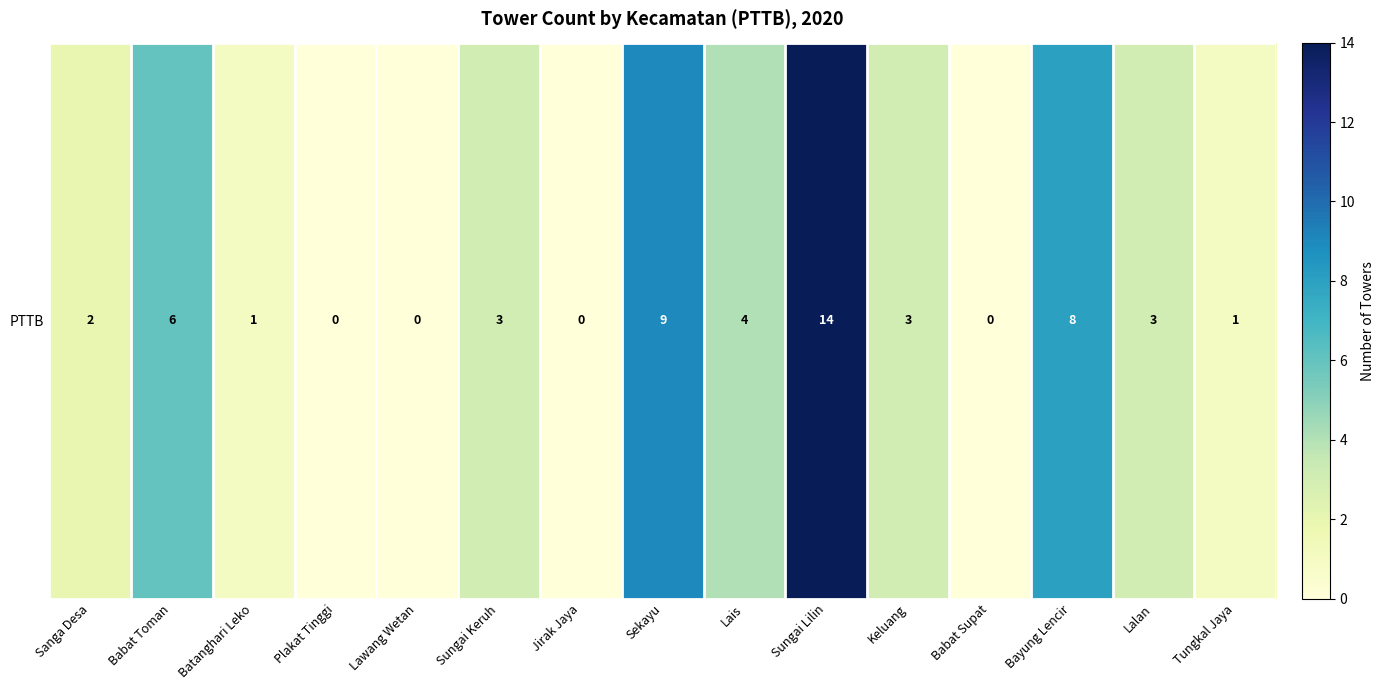

Reading right to left, what are all the values shown in this chart?

1	3	8	0	3	14	4	9	0	3	0	0	1	6	2